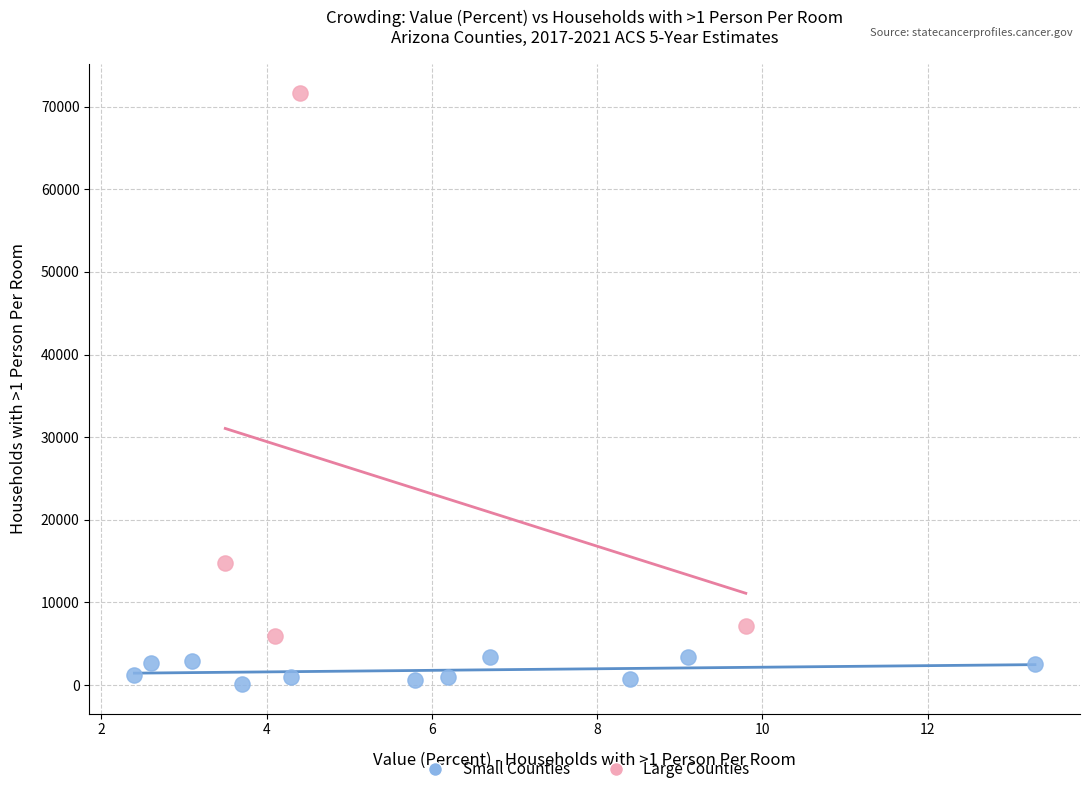

Which series reaches the minimum Y coordinate?

Small Counties